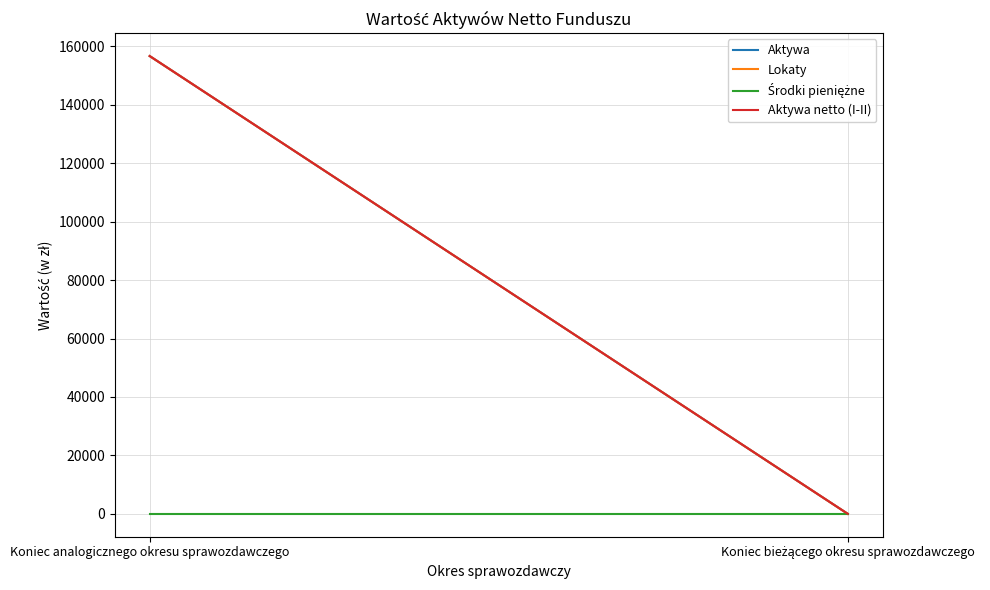

What is the difference between the Aktywa netto (I-II) values at Koniec bieżącego okresu sprawozdawczego and Koniec analogicznego okresu sprawozdawczego?

156660.0